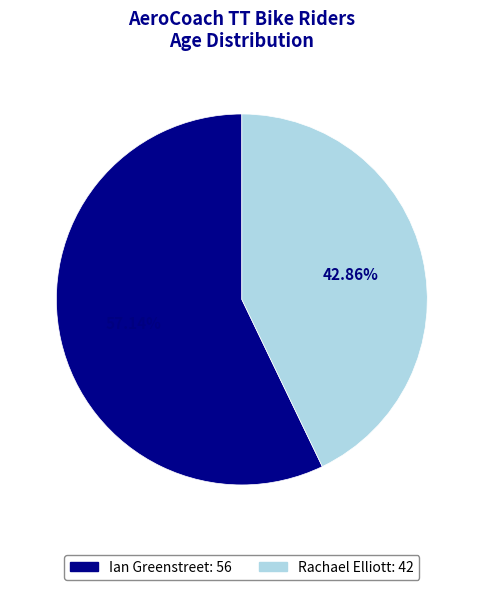

What is the smallest slice in the pie chart?

Rachael Elliott